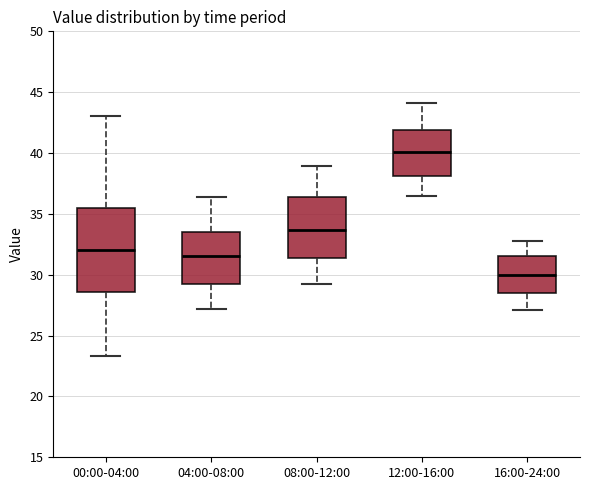

Reading left to right, read every box against the y-axis: the position of its median line, the range the box covers, and the ends of its whiskers. The values are not printed on the chart, so give them approximately, as read against the axis.

00:00-04:00: median 32.0, box 28.5 to 35.5, whiskers 23.5 to 43.0
04:00-08:00: median 31.5, box 29.5 to 33.5, whiskers 27.0 to 36.5
08:00-12:00: median 33.5, box 31.5 to 36.5, whiskers 29.0 to 39.0
12:00-16:00: median 40.0, box 38.0 to 42.0, whiskers 36.5 to 44.0
16:00-24:00: median 30.0, box 28.5 to 31.5, whiskers 27.0 to 33.0